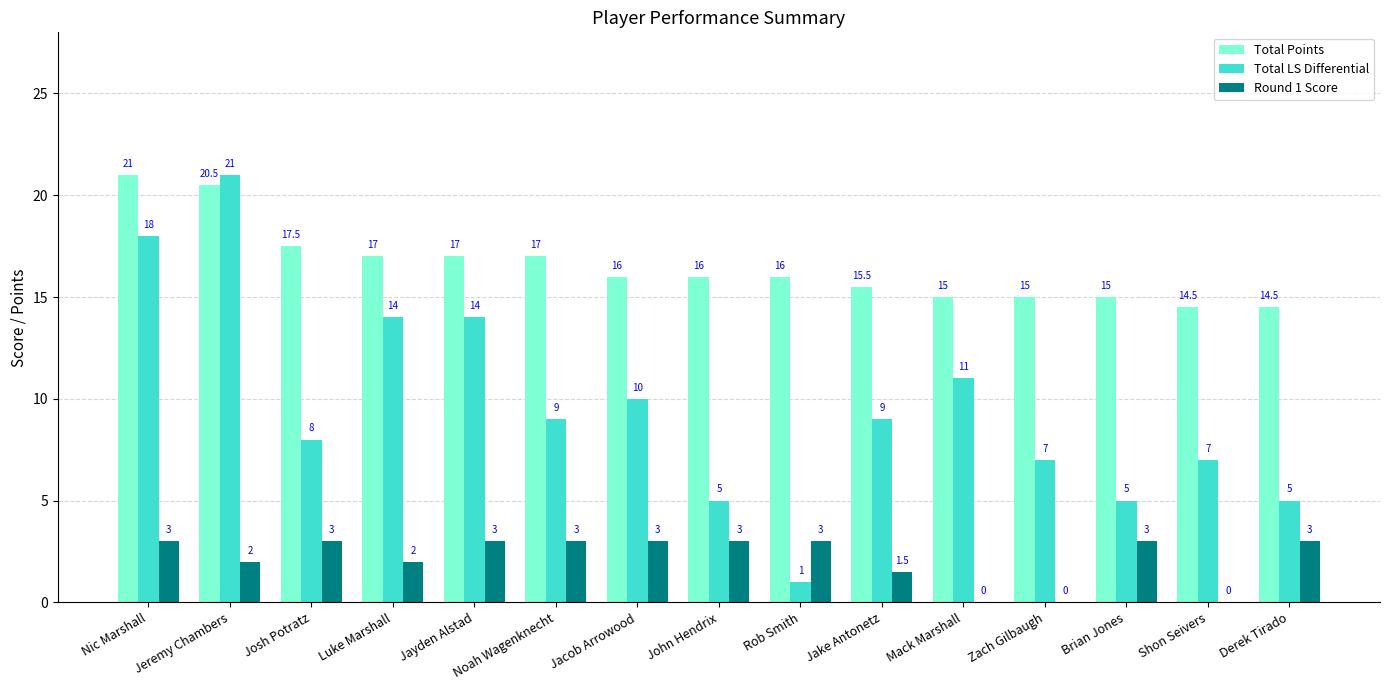

Which series changed the most between Luke Marshall and Rob Smith?

Total LS Differential